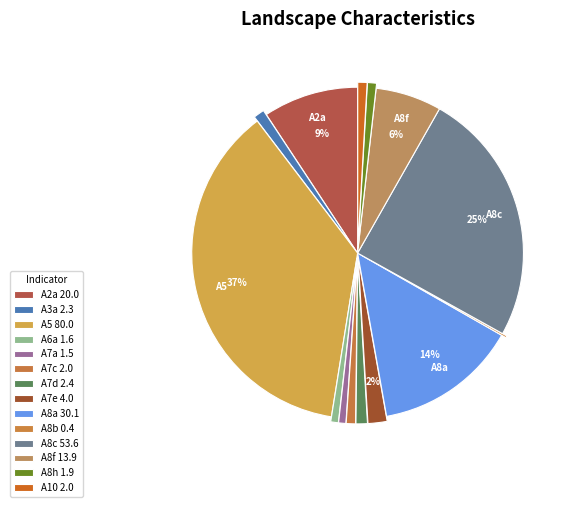

How many segments does this pie chart have?

14